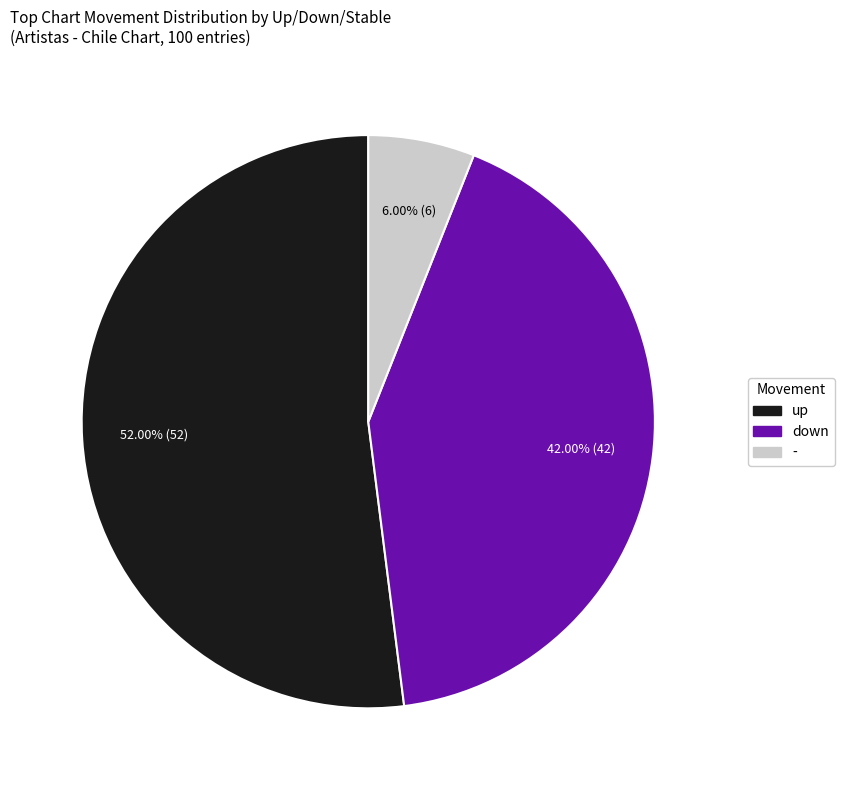

How many segments does this pie chart have?

3